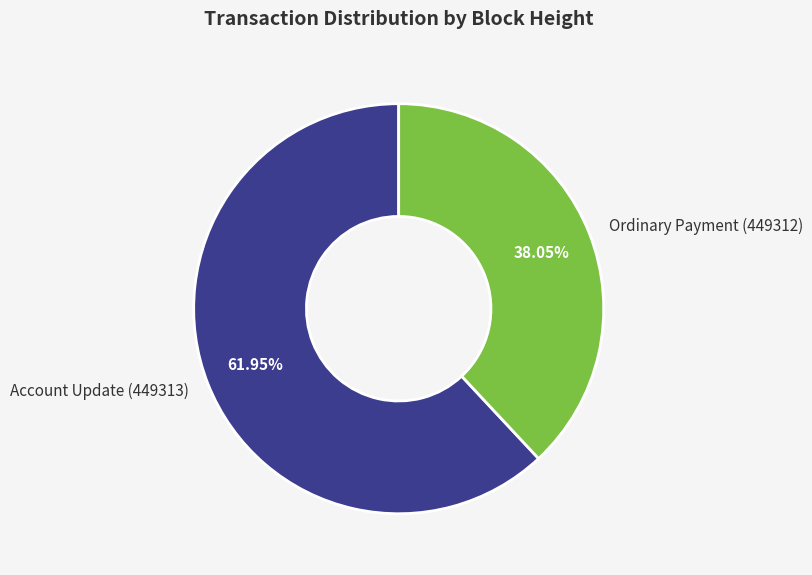

Is the sum of Ordinary Payment (449312) and Account Update (449313) greater than half?

Yes